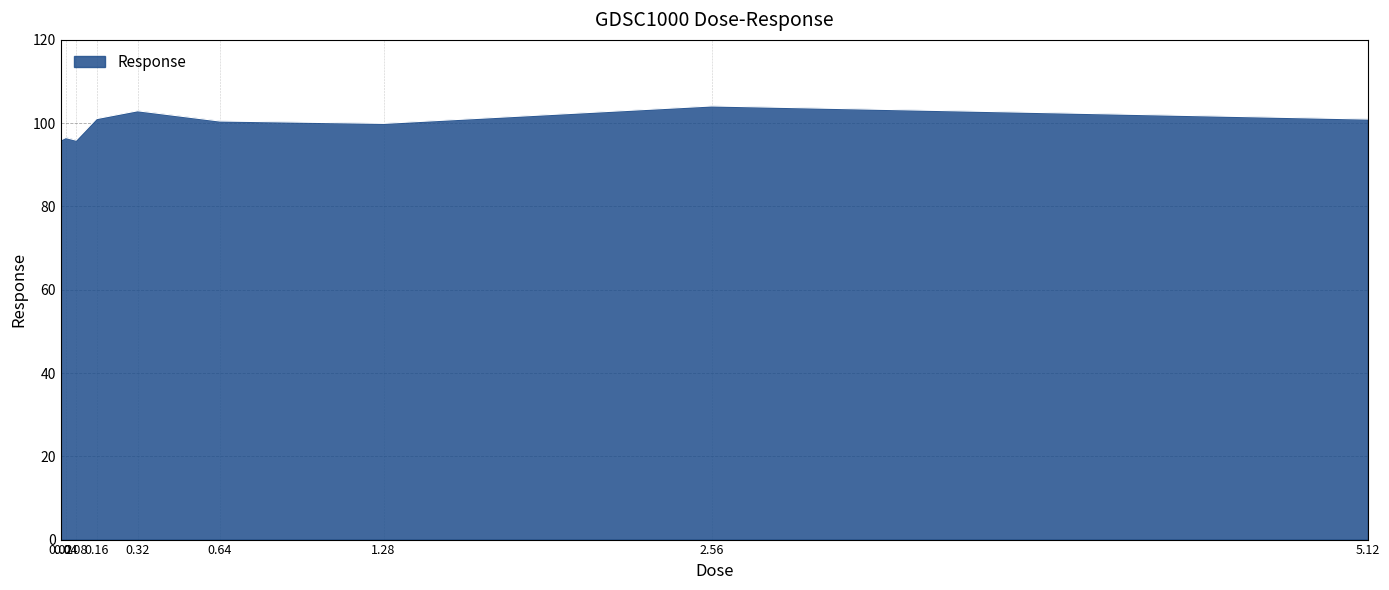

What is the smallest value displayed?

95.9